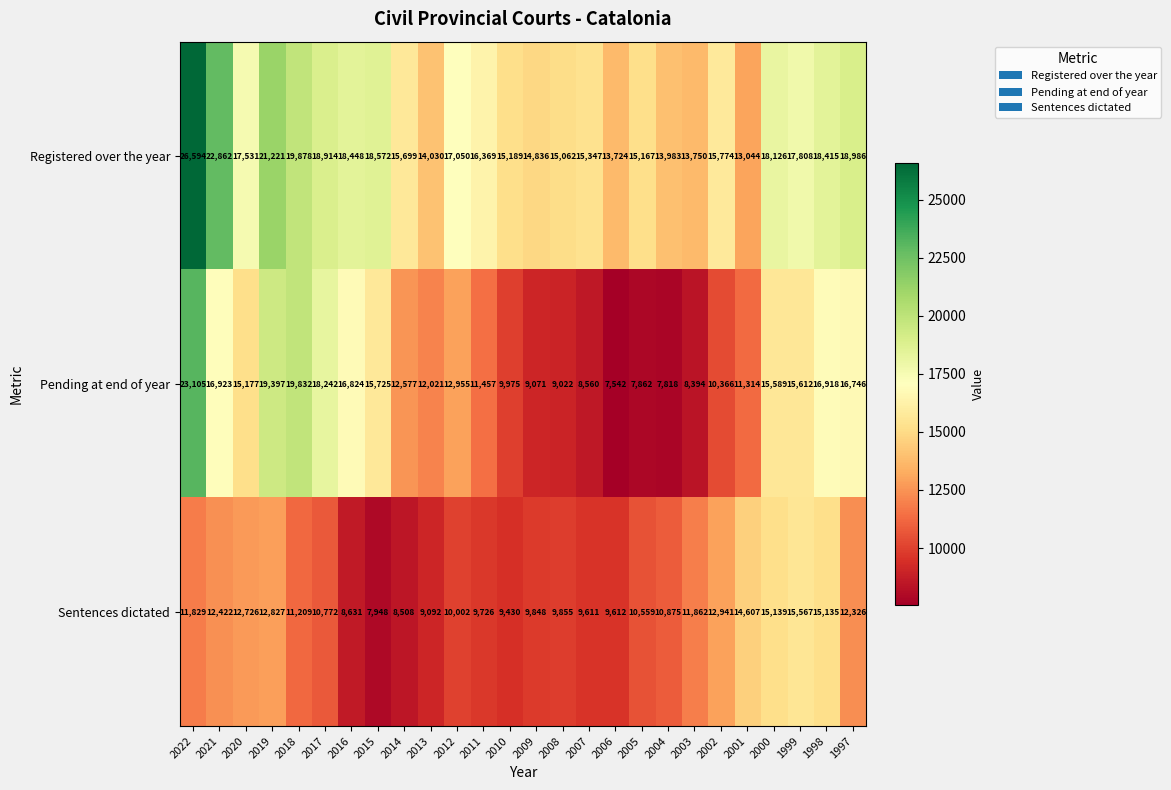

List the labels in order of Pending at end of year value, largest first.

2022, 2018, 2019, 2017, 2021, 1998, 2016, 1997, 2015, 1999, 2000, 2020, 2012, 2014, 2013, 2011, 2001, 2002, 2010, 2009, 2008, 2007, 2003, 2005, 2004, 2006